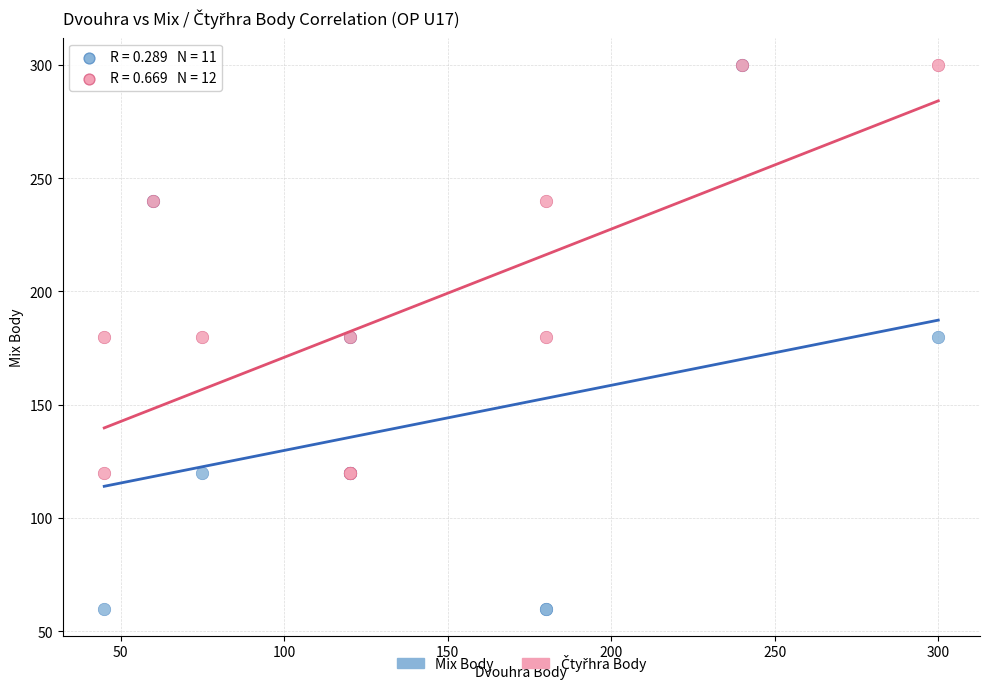

Which series has the largest Y range (max minus min)?

Mix Body